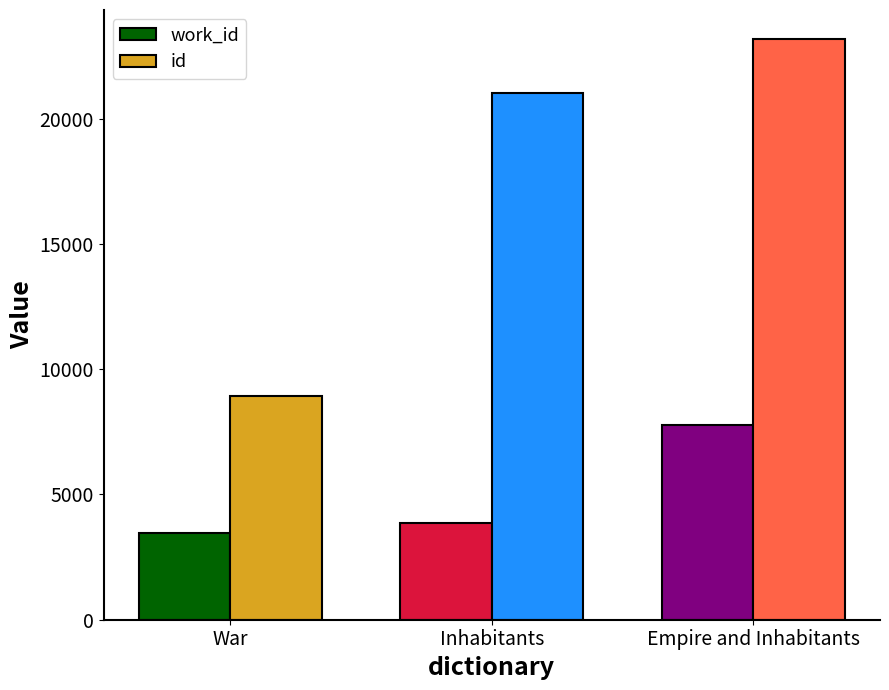

At Inhabitants, list the series in order from largest to smallest.

id, work_id